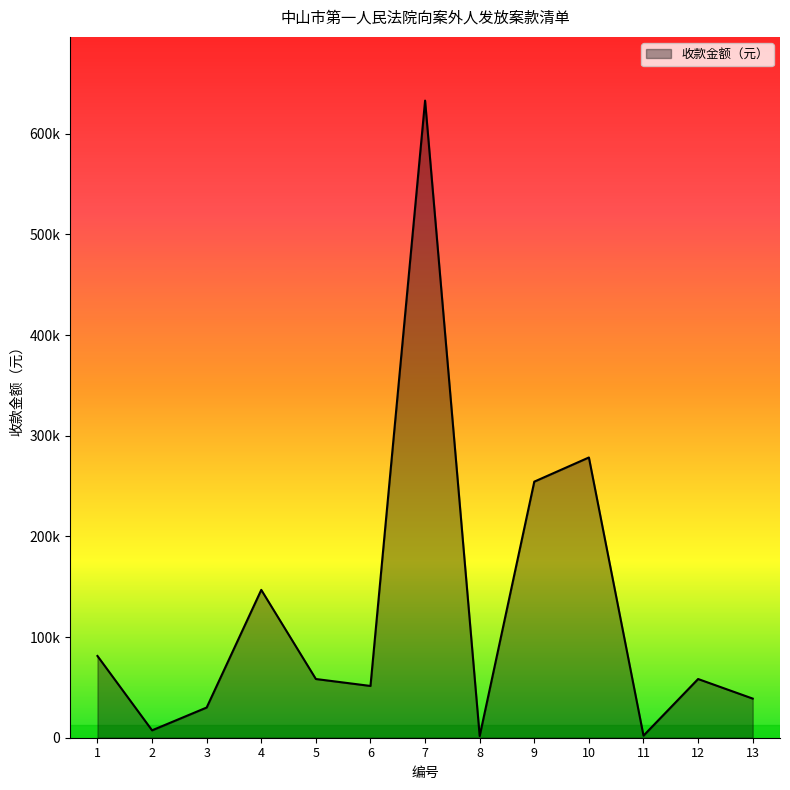

Does the chart have visible grid lines?

No